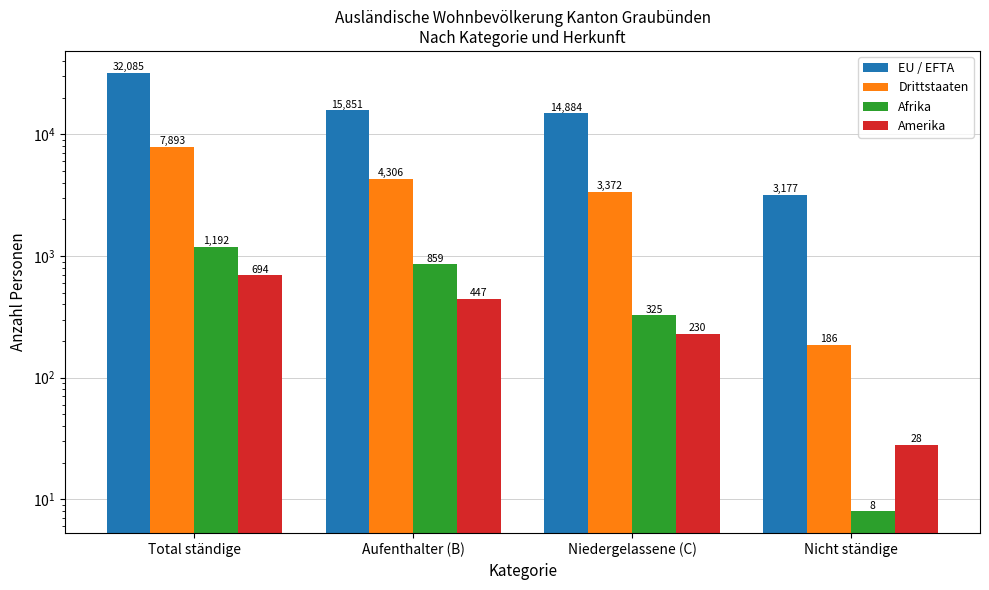

What is the sum of all Afrika values?

2384